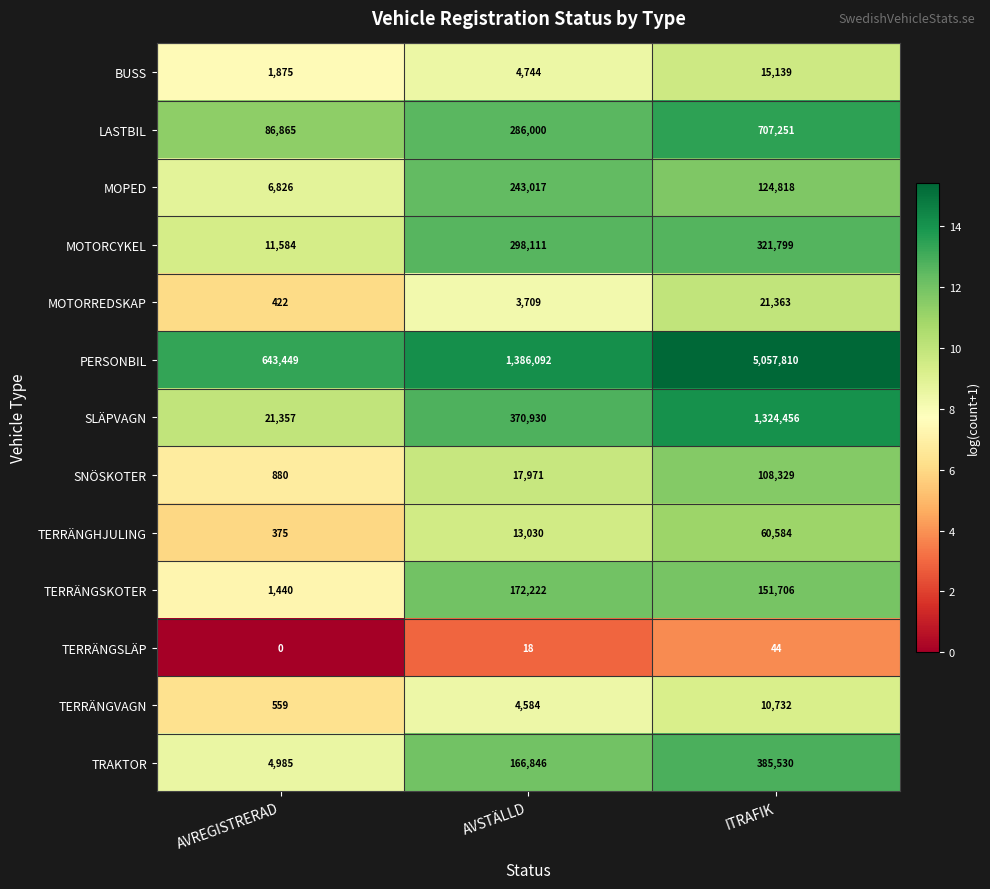

The value of PERSONBIL at AVREGISTRERAD is 358627. True or false?

False